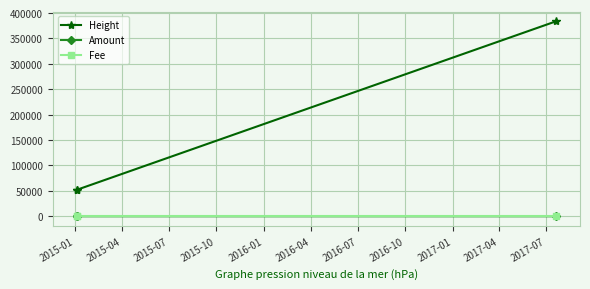

Which series has the largest total across all categories?

Height